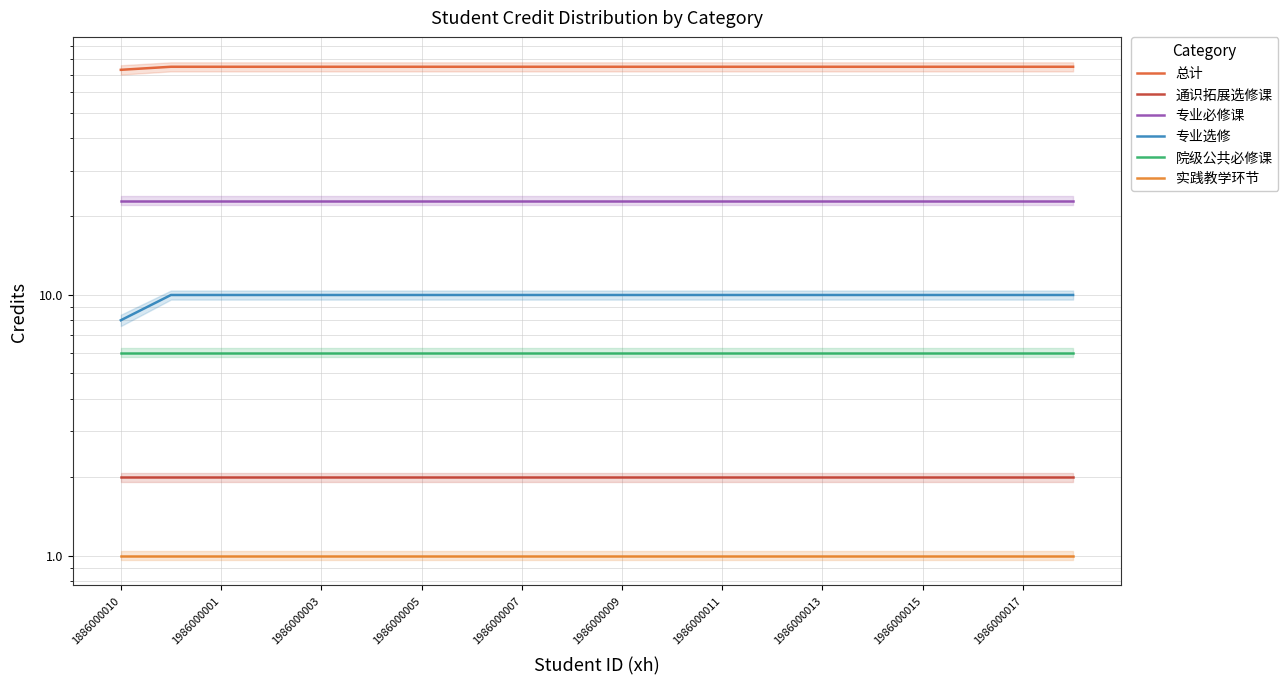

The 总计 series shows 22 at 17. True or false?

False